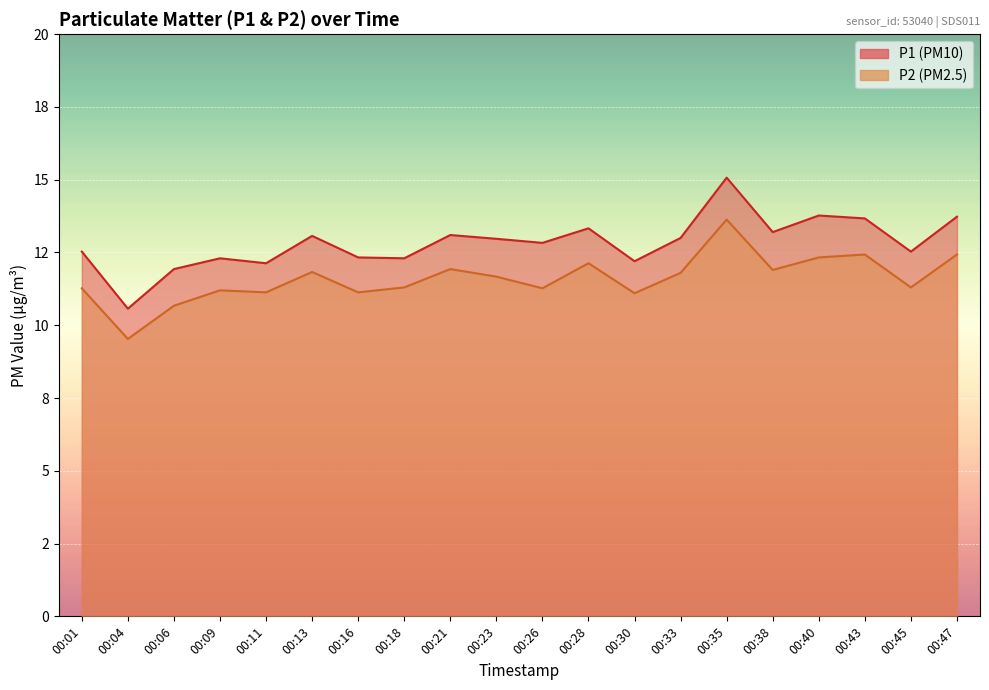

List the series in order of their overall mean, highest first.

P1, P2